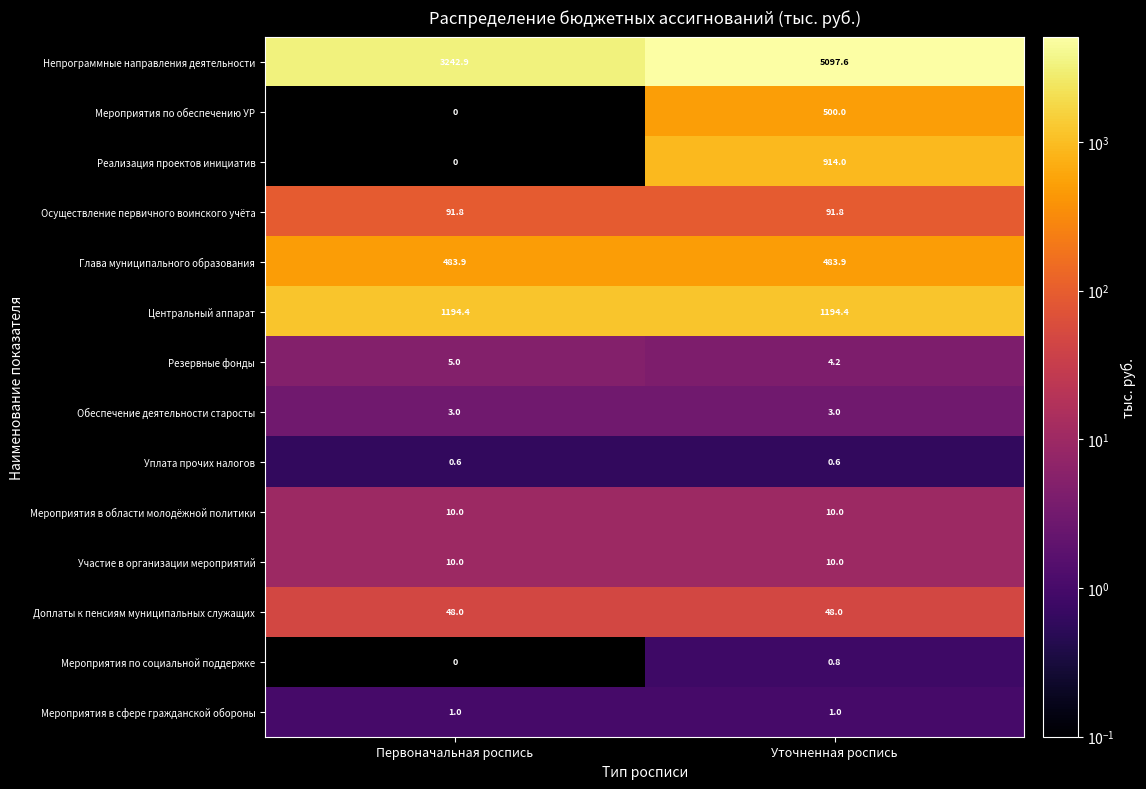

What is the greatest value displayed?

5097.6